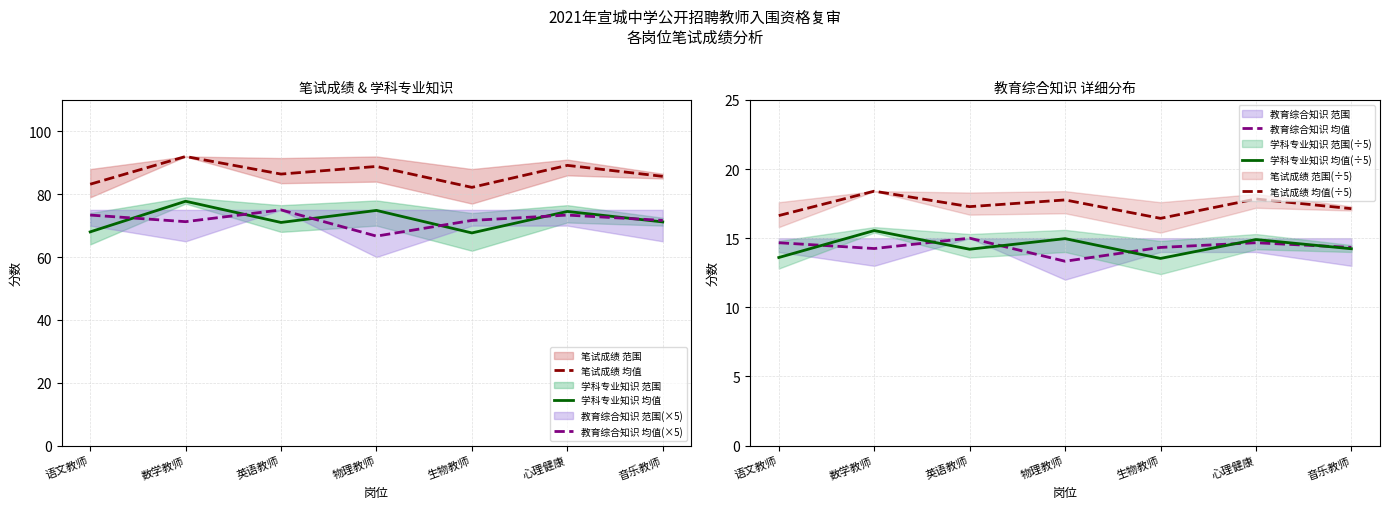

How many lines are shown in the chart?

6